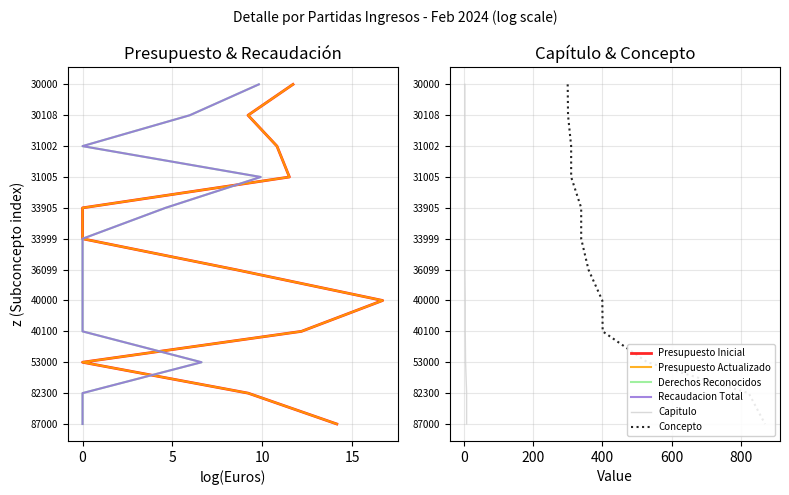

True or false: Concepto and Presupuesto Inicial cross at least once.

False